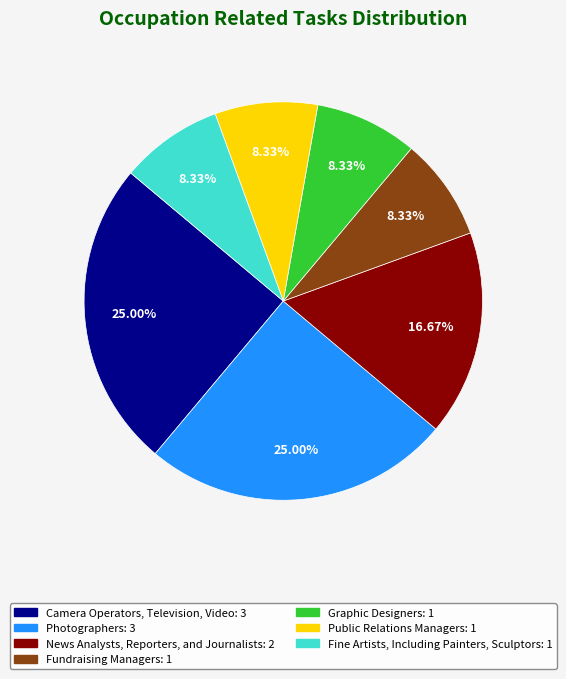

Combined, do Public Relations Managers and News Analysts, Reporters, and Journalists account for over 50%?

No